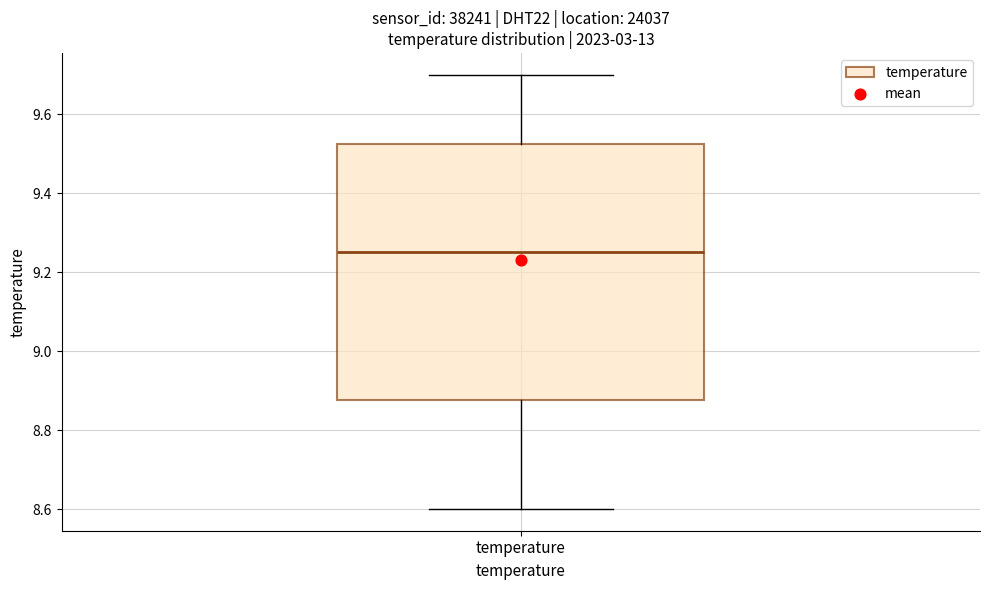

Transcribe this box plot: give where the median line is, the range the box spans, and where the two whiskers end, as read against the y-axis. The values are not printed on the chart, so give them approximately, as read against the axis.

median 9.26, box 8.88 to 9.52, whiskers 8.60 to 9.70